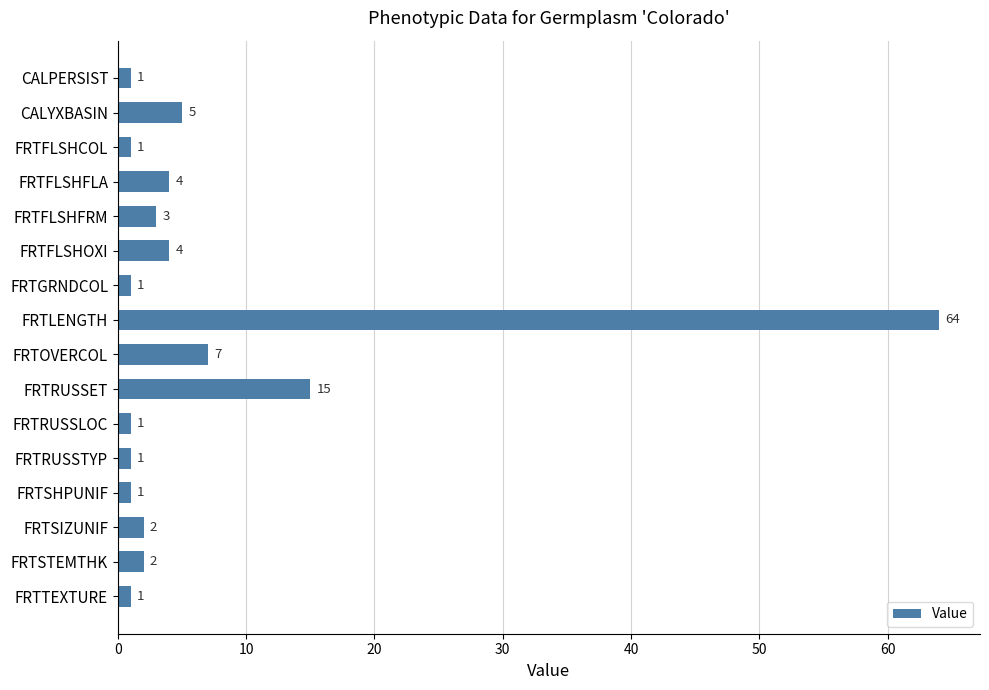

What is the label of the 7th bar from the top?

FRTGRNDCOL